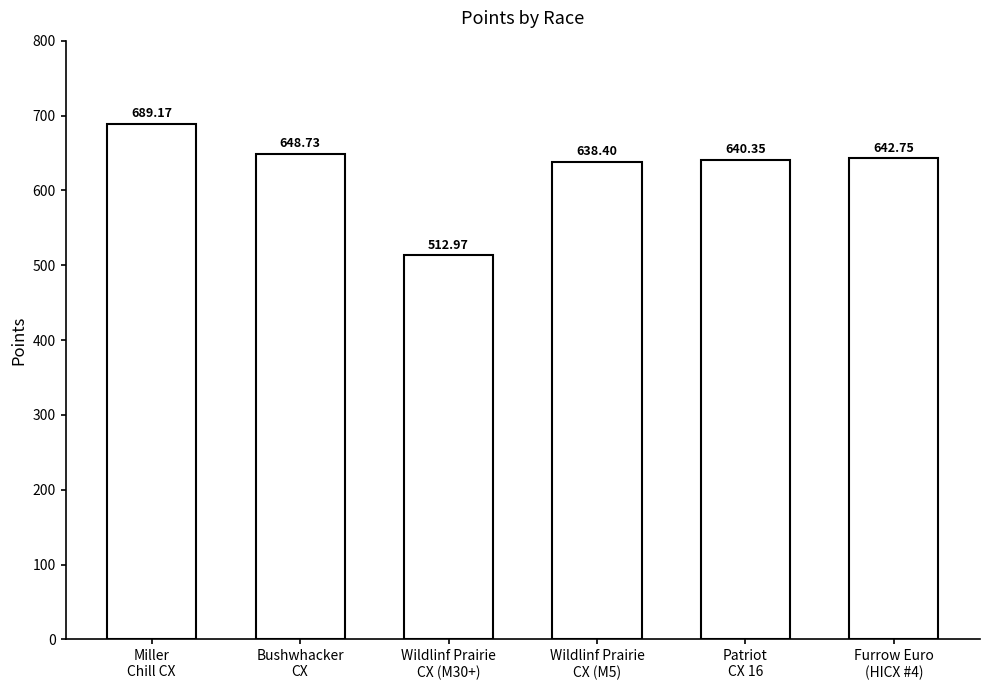

How many values are below 642?

3